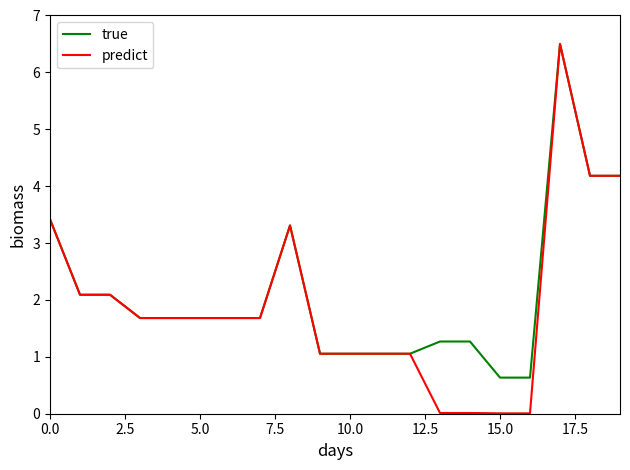

Which series has the largest range (max minus min)?

predict